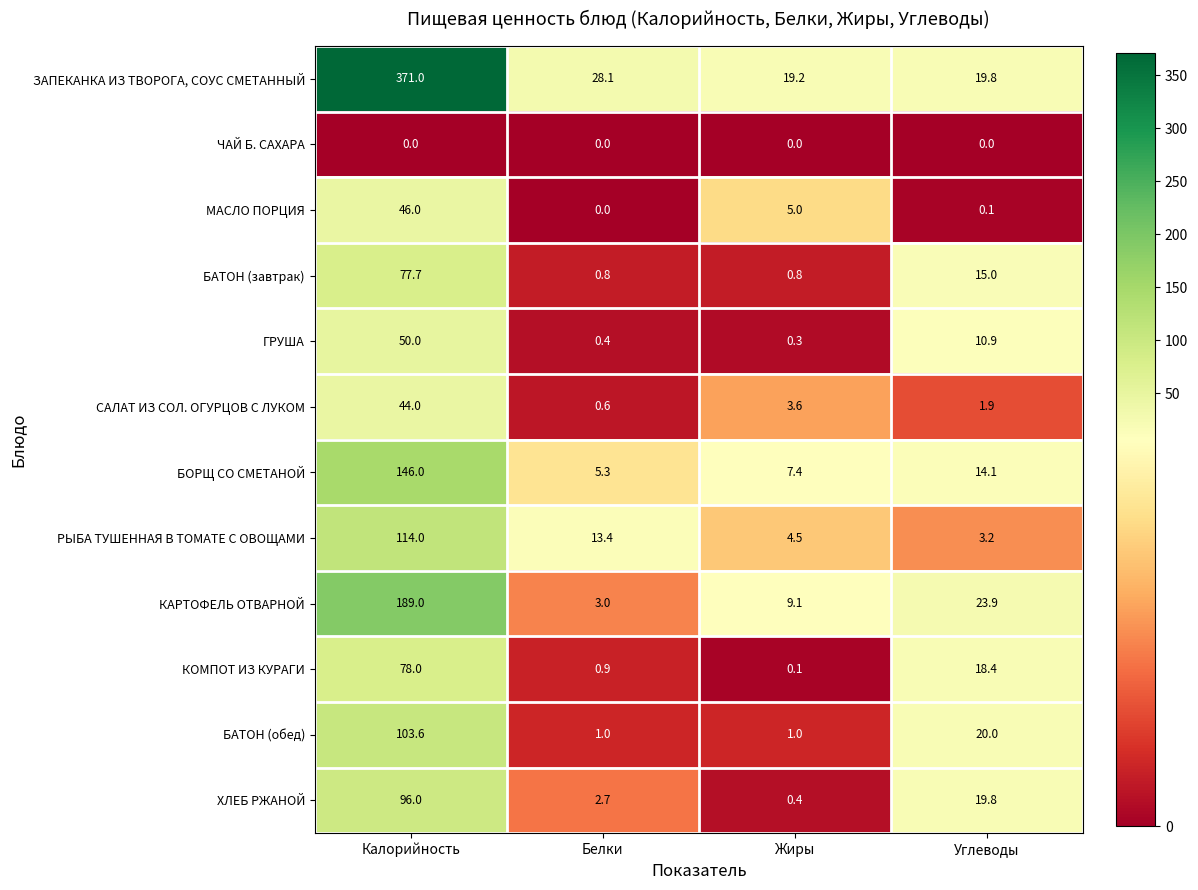

What is the difference between the maximum and minimum values in the ГРУША series?

49.7